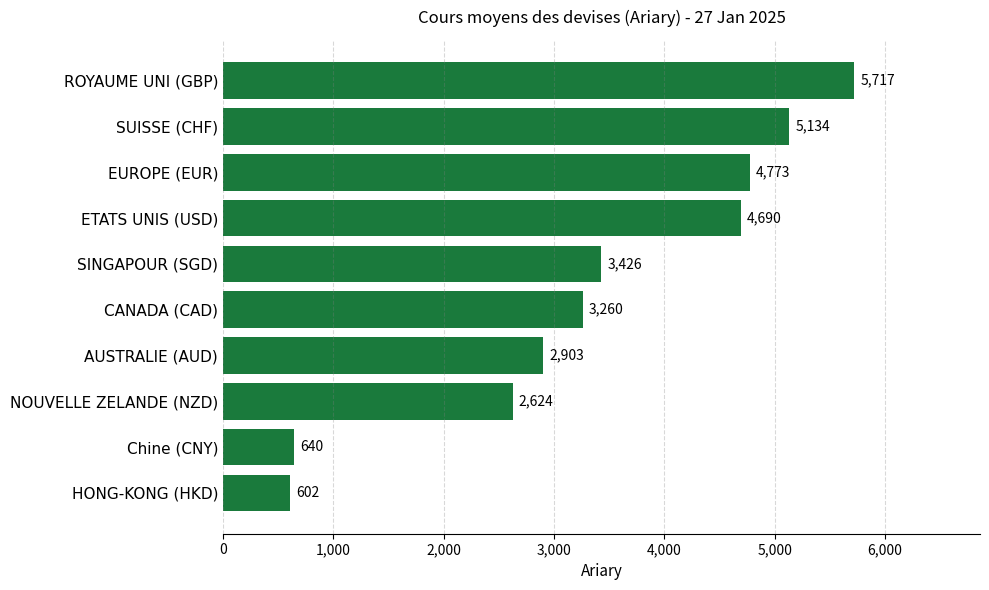

The value at ROYAUME UNI (GBP) is 5717.4. True or false?

True